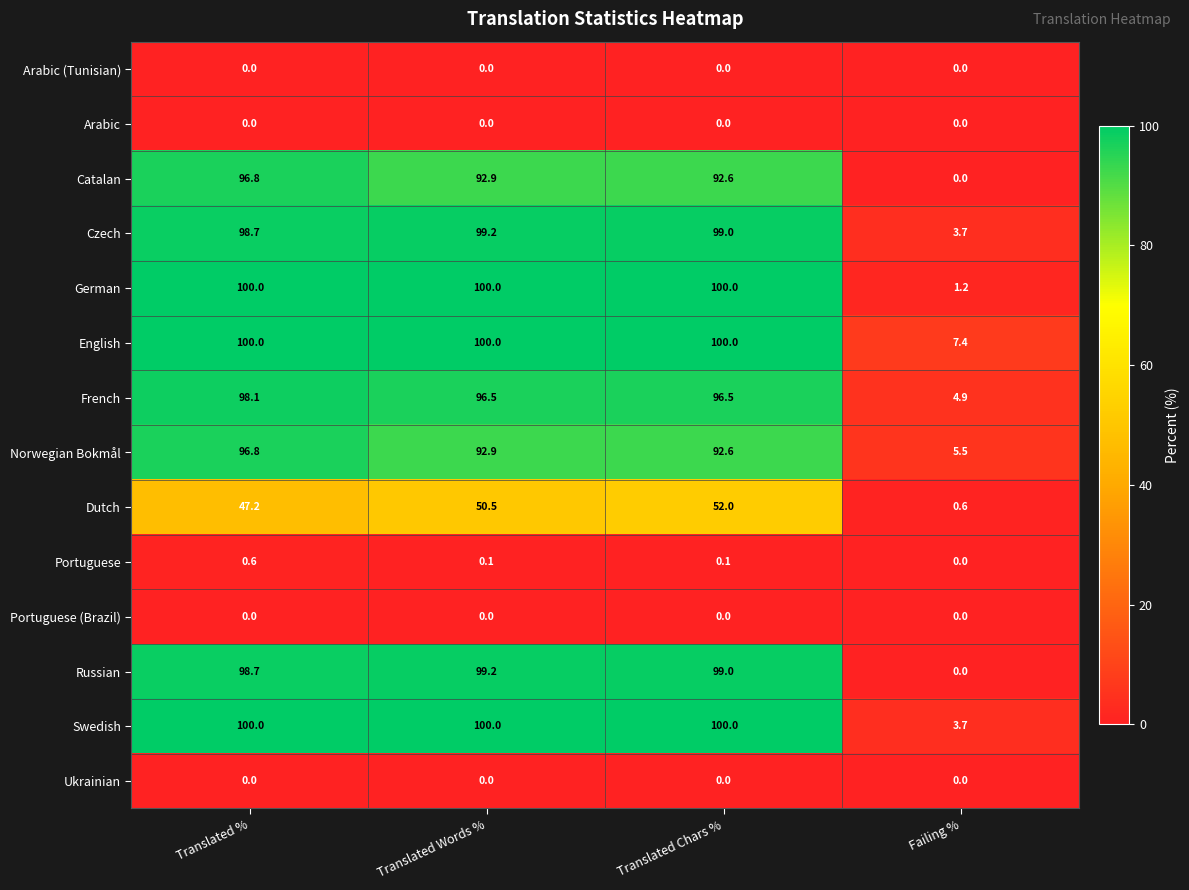

What is the sum of all Swedish values?

303.7